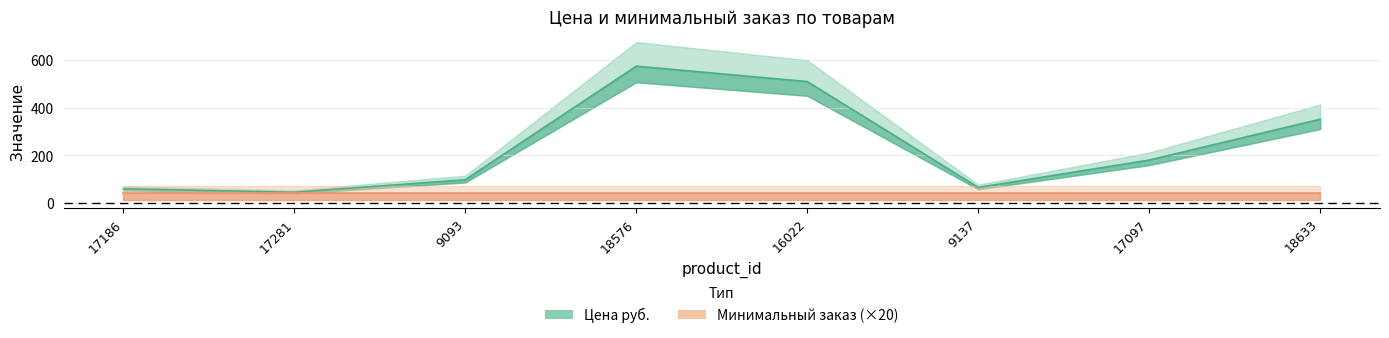

How many data points are less than 179?

4